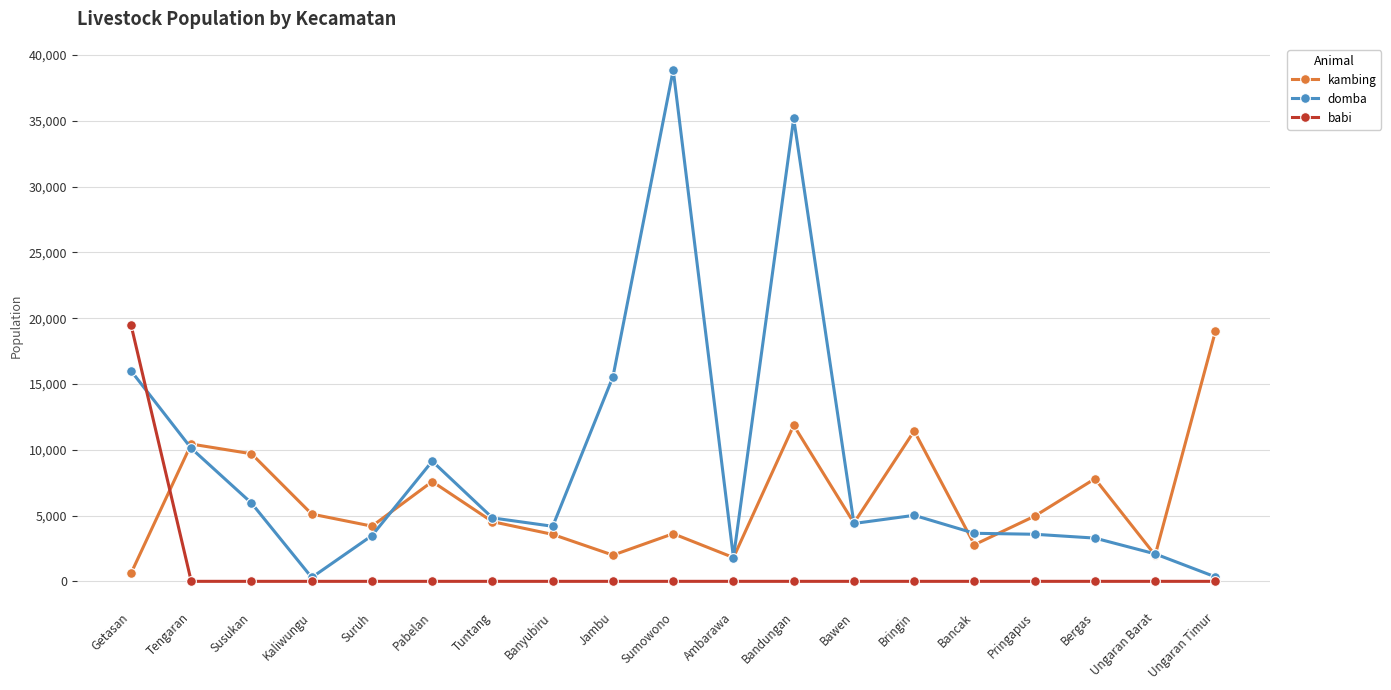

What is the maximum value for domba?

38865